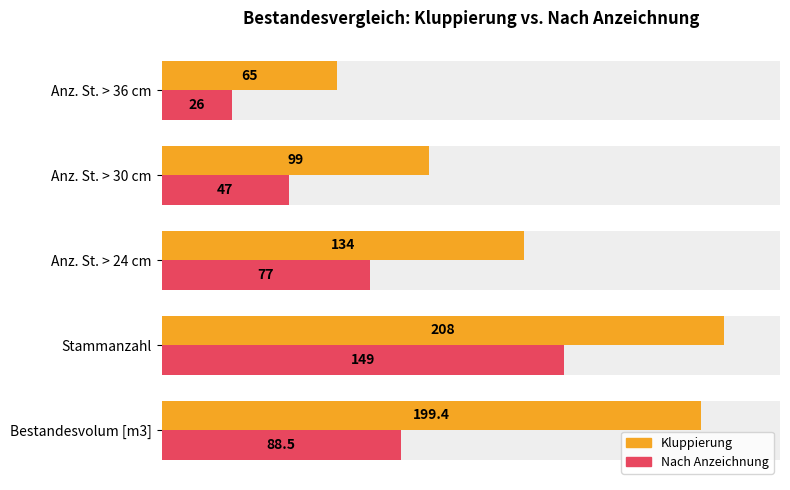

Which series changed the most between Stammanzahl and Anz. St. > 24 cm?

Kluppierung